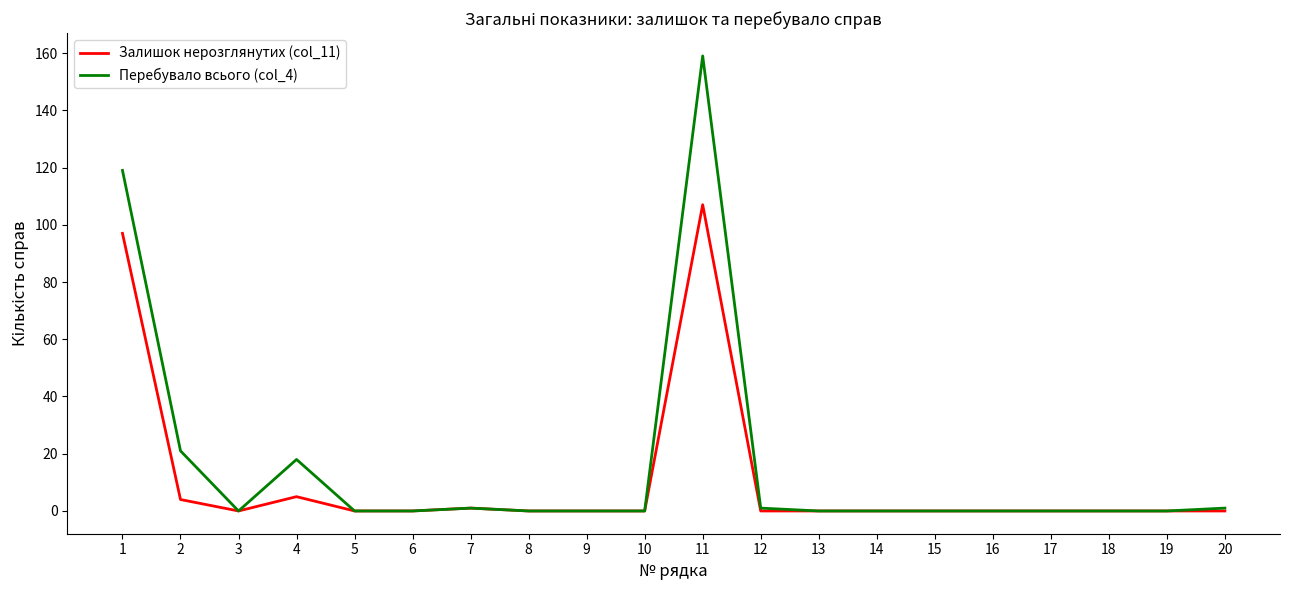

Count the number of categories in the chart.

20